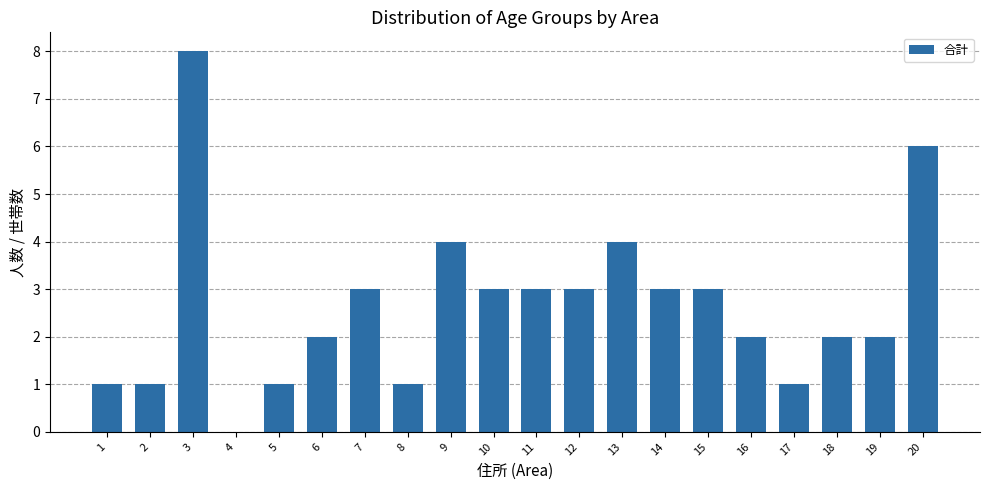

What is the sum of the values at 10 and 13?

7